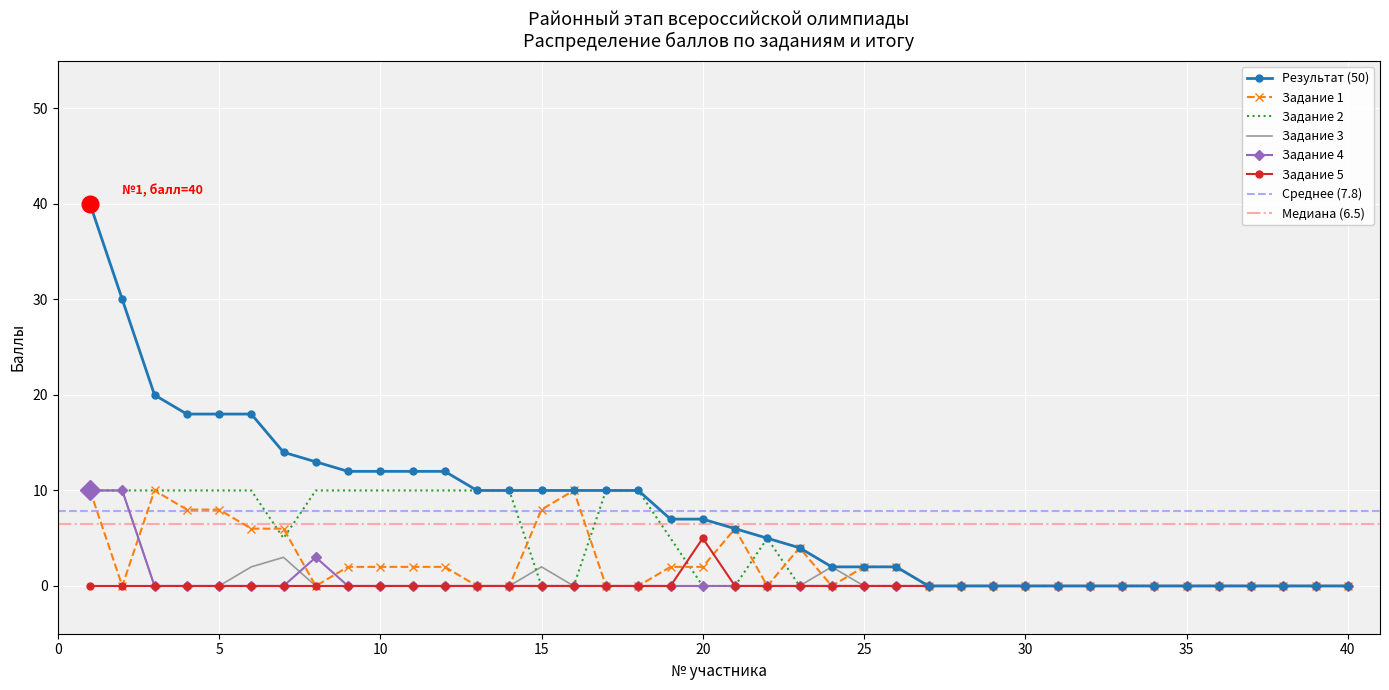

Count the Задание 2 values in the range 0 to 10.

40